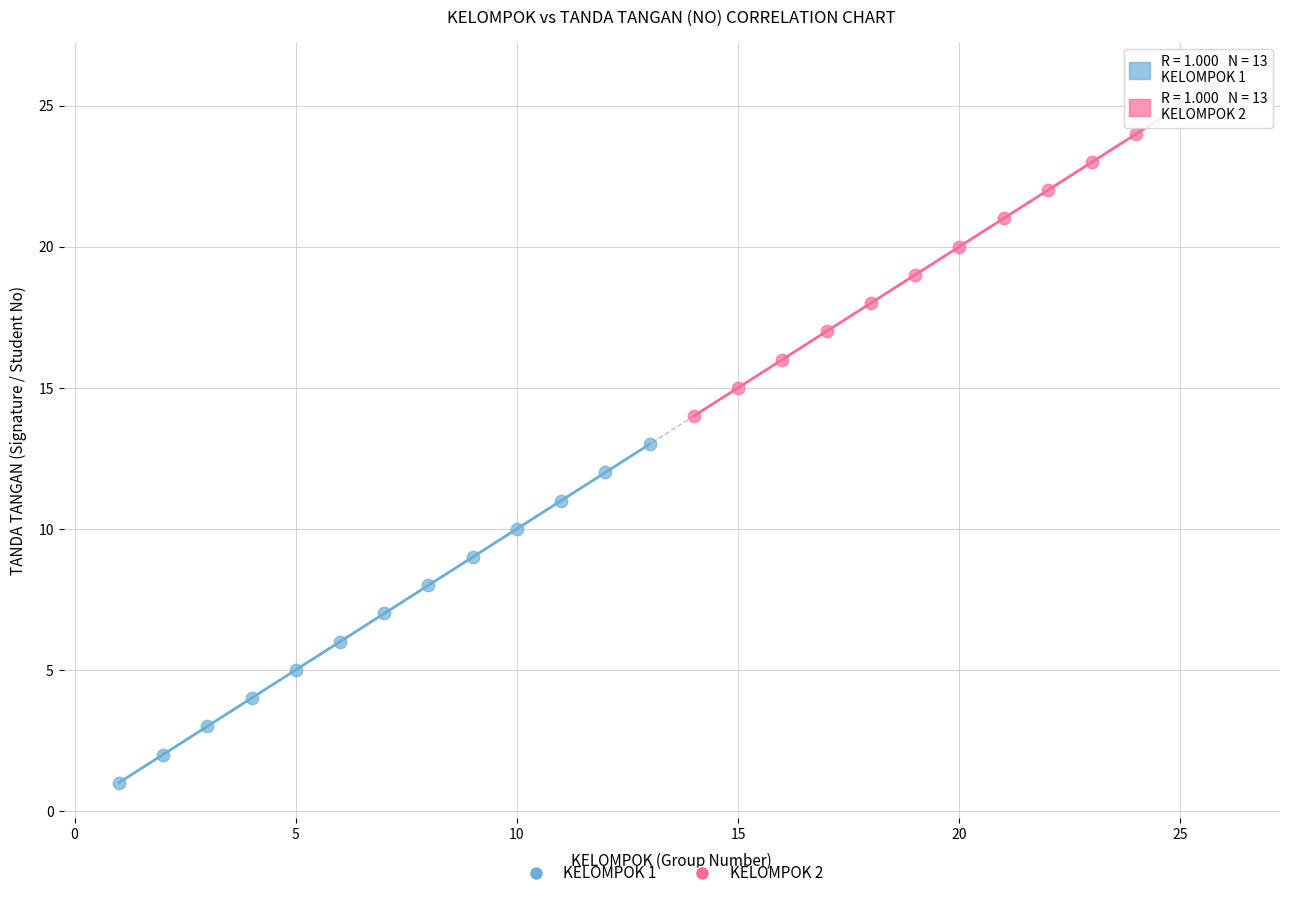

Which series contains the lowest Y value?

KELOMPOK 1